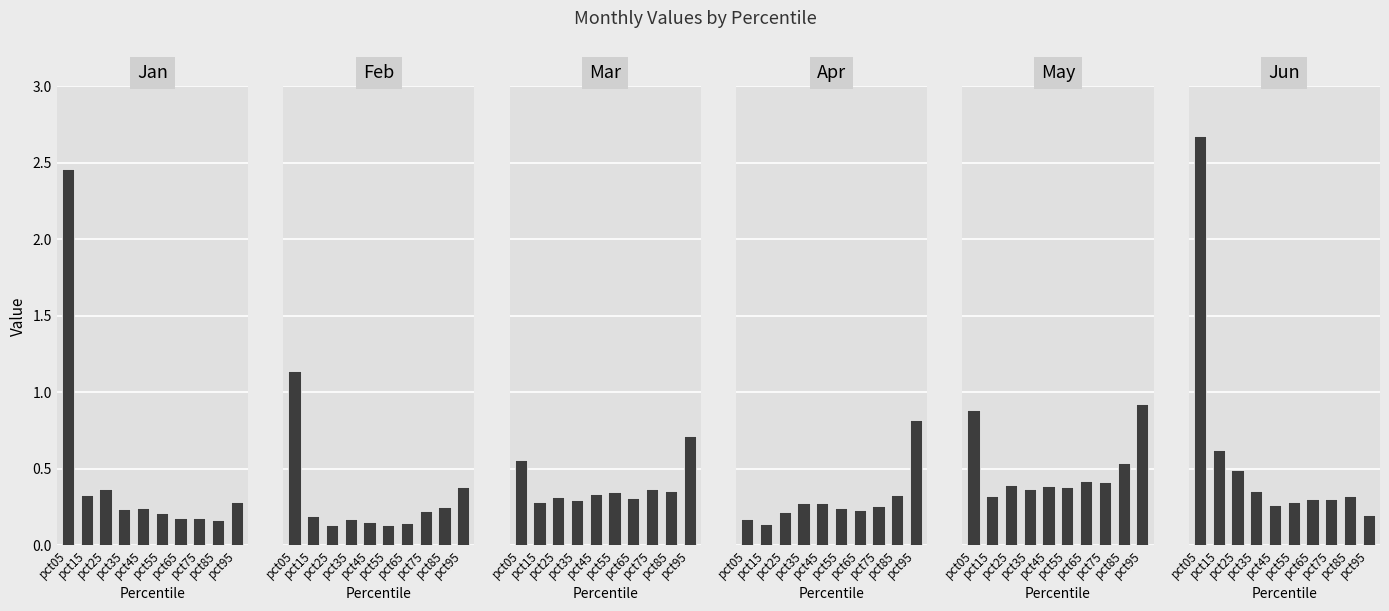

Read the May value at pct85.

0.5